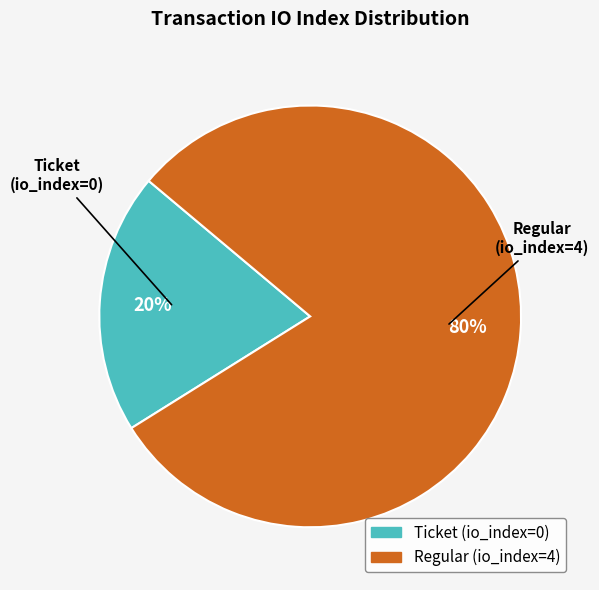

Rank the categories by value from highest to lowest.

Regular, Ticket